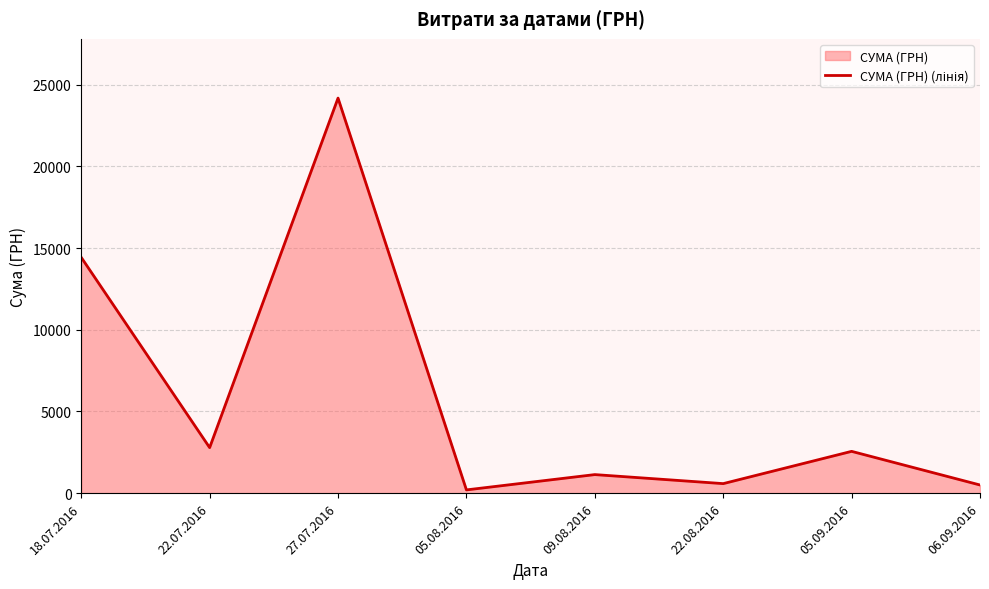

Rank the categories by value from lowest to highest.

05.08.2016, 06.09.2016, 22.08.2016, 09.08.2016, 05.09.2016, 22.07.2016, 18.07.2016, 27.07.2016